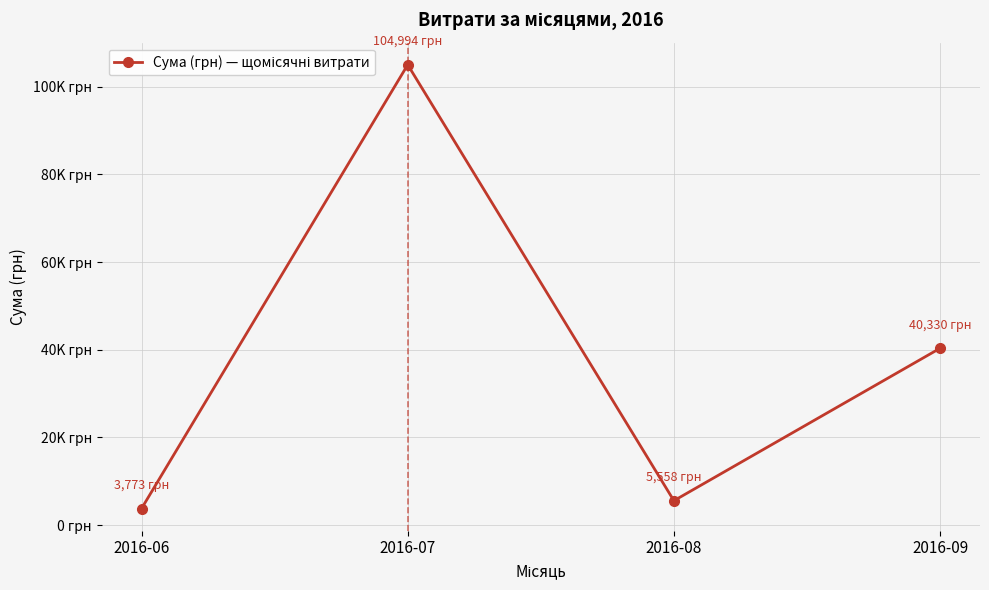

Does the chart have visible grid lines?

Yes